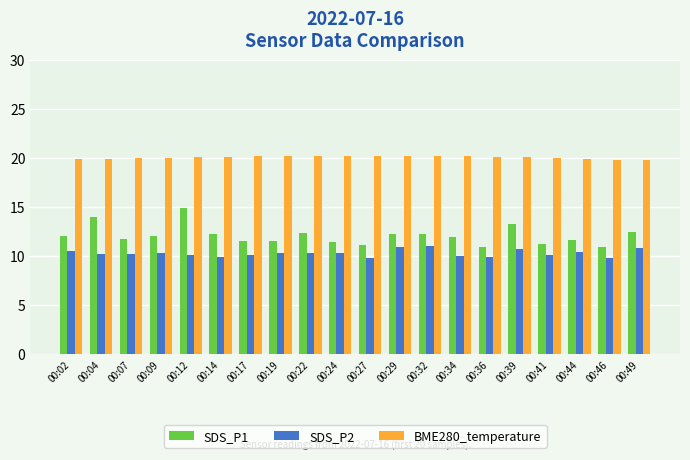

How many bars are there in each group?

3